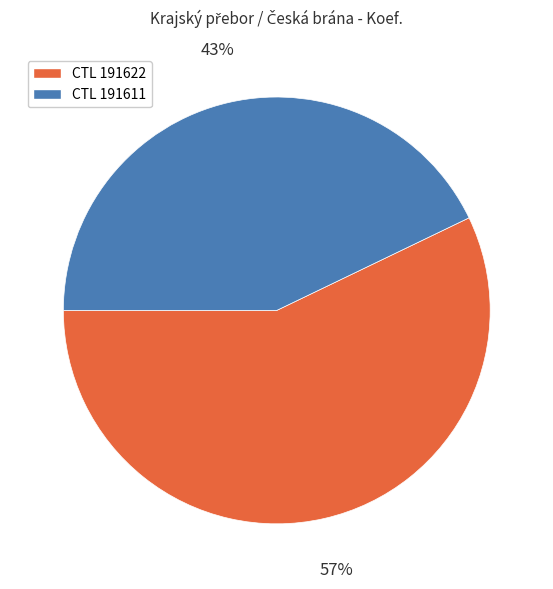

To the nearest percent, what is the difference between the largest and smallest slice percentages?

14%